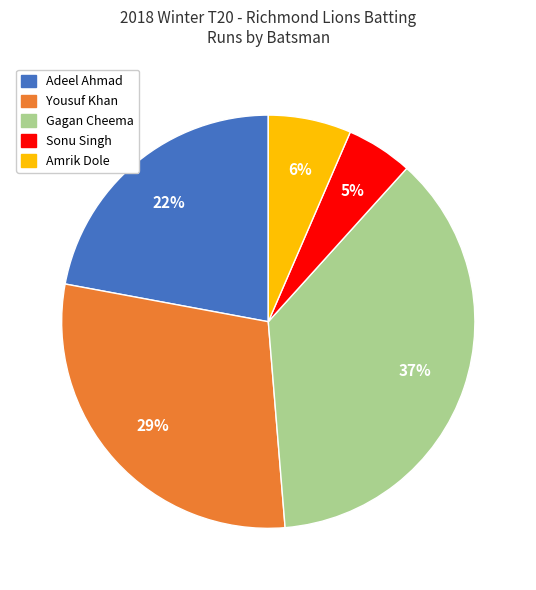

To the nearest percent, what is the difference between the Sonu Singh and Yousuf Khan slice percentages?

24%